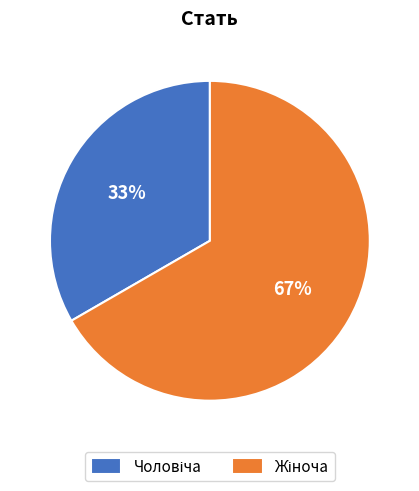

Is there a majority slice in this chart?

Yes